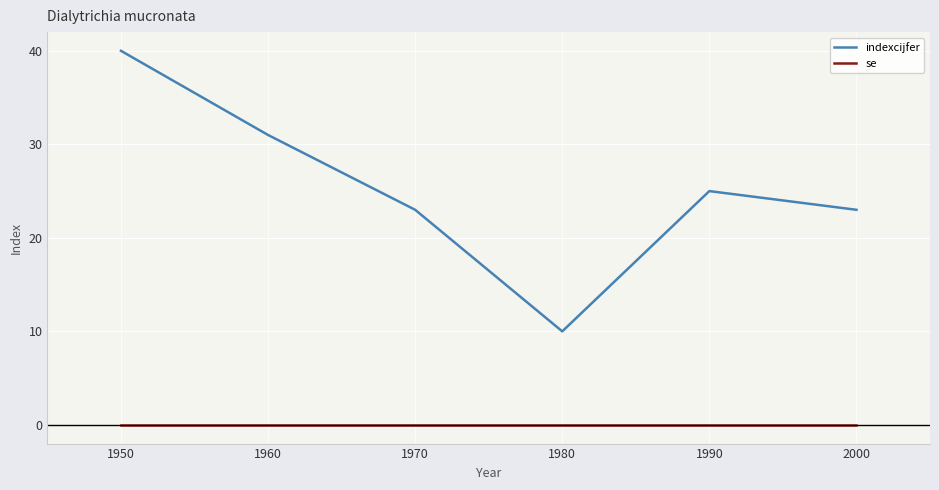

Reading left to right, list all the values displayed in this chart.

indexcijfer: 1950=40	1960=31	1970=23	1980=10	1990=25	2000=23
se: 1950=0	1960=0	1970=0	1980=0	1990=0	2000=0